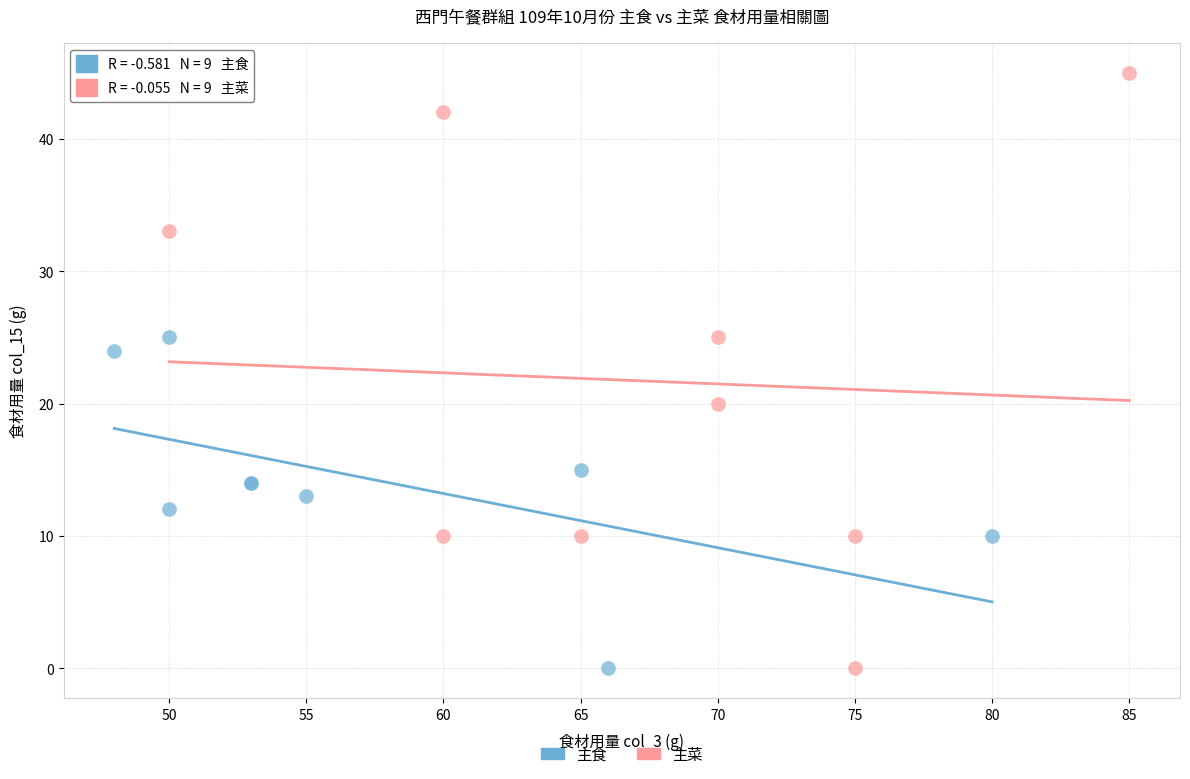

Which series has the widest spread of Y values?

主菜